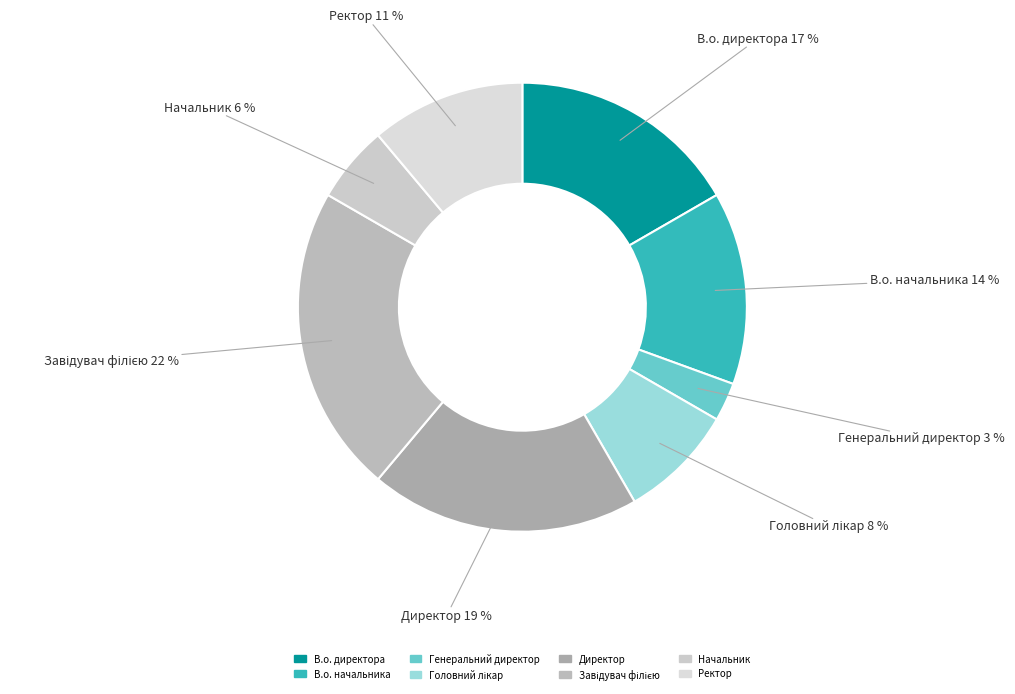

How many slices are in this pie chart?

8